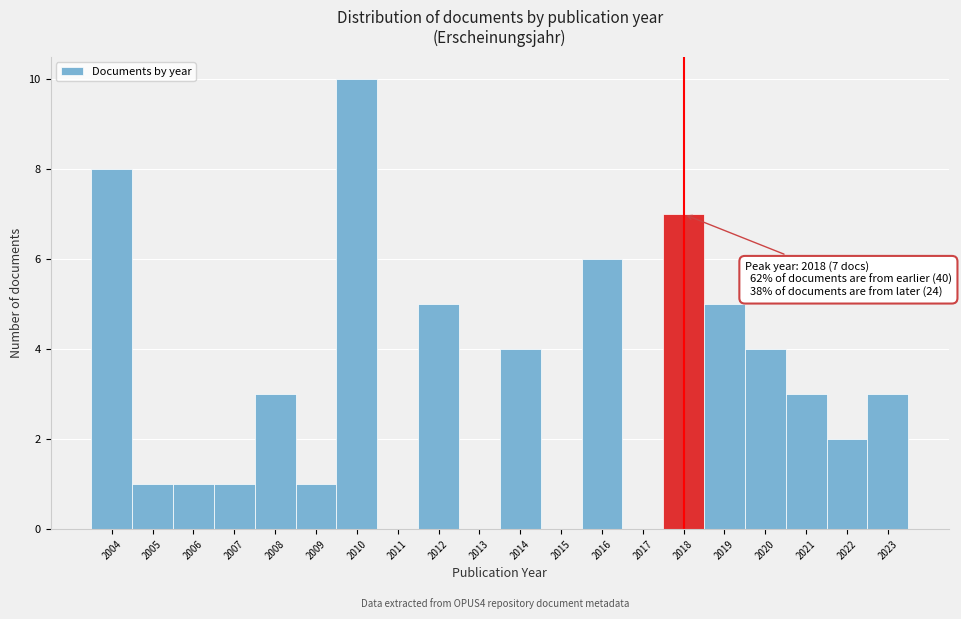

Which range on the x-axis has the tallest bar?

2009.5 to 2010.5